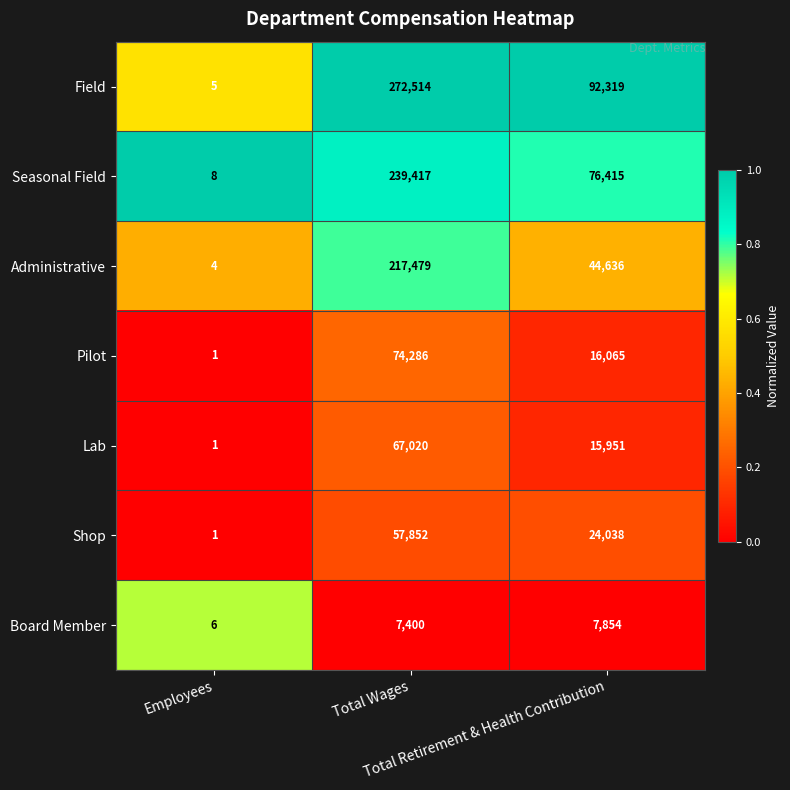

What is the greatest value displayed?

272514